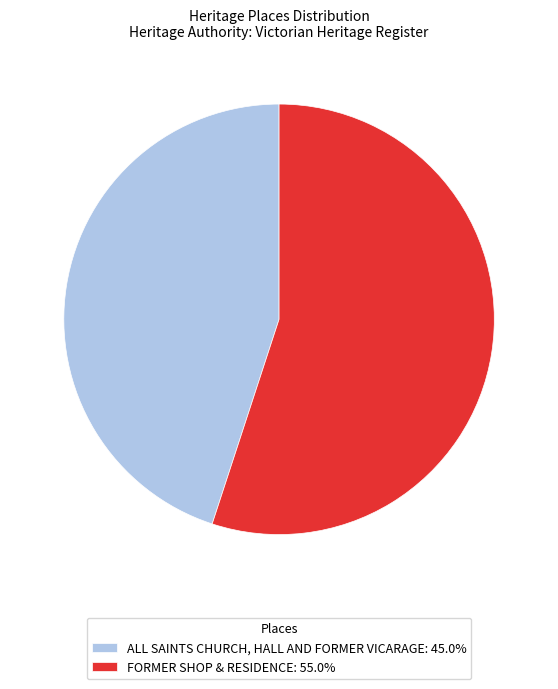

Is it true that ALL SAINTS CHURCH, HALL AND FORMER VICARAGE is 36% of the pie?

False